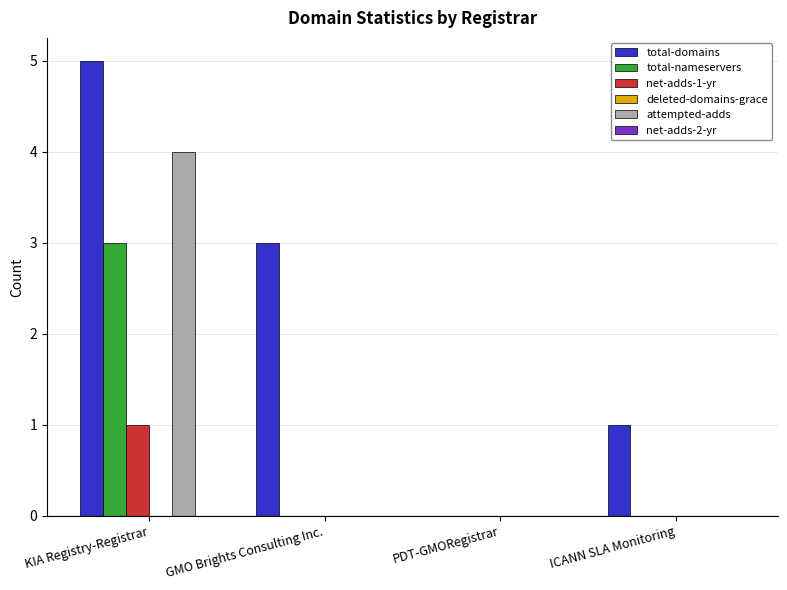

At which category is the sum across all series the highest?

KIA Registry-Registrar